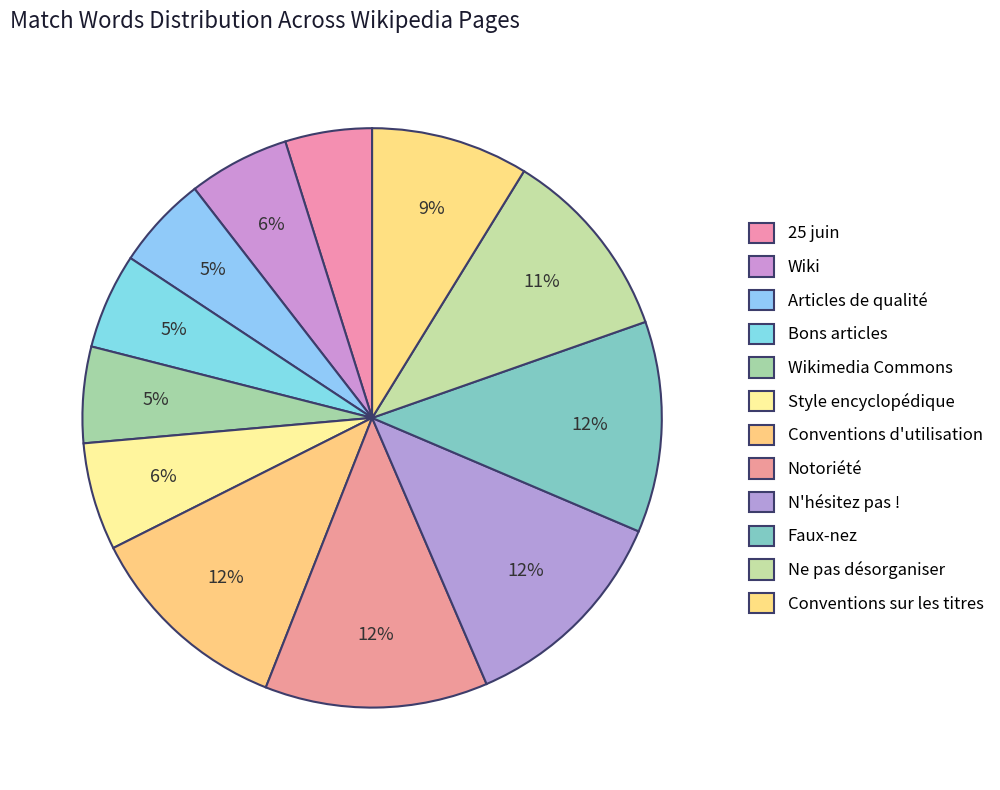

To the nearest percent, what percentage of the pie is Conventions d'utilisation?

12%